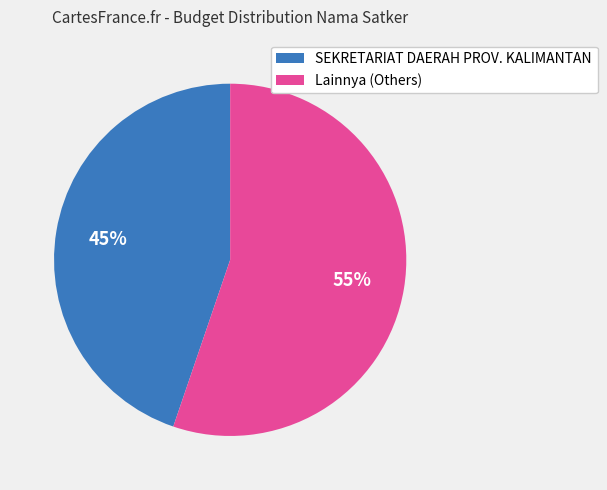

What is the smallest slice in the pie chart?

SEKRETARIAT DAERAH PROV. KALIMANTAN